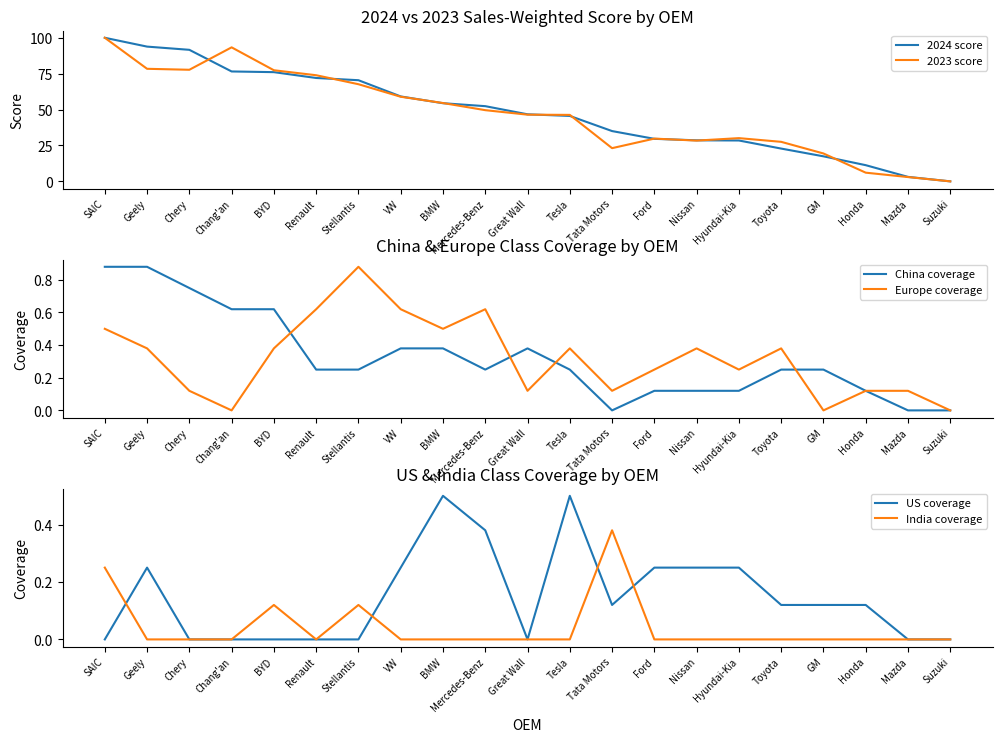

What is the average value of the US coverage series?

0.1